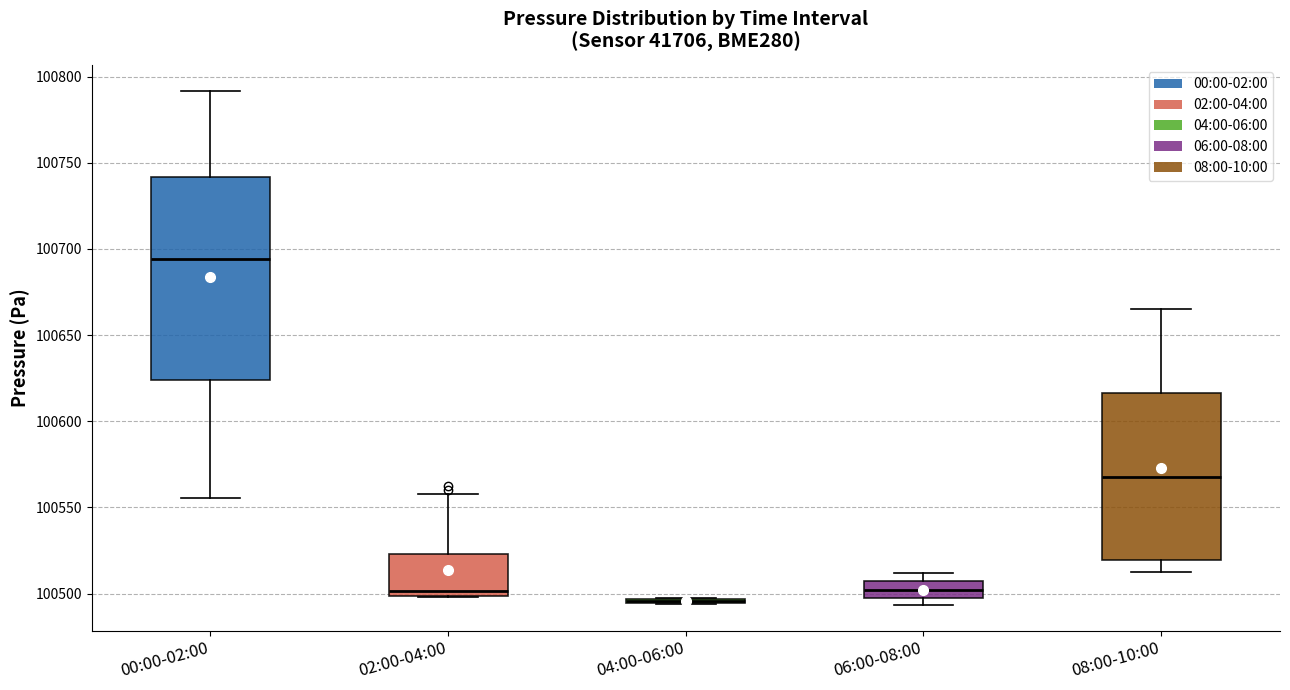

Where does the upper whisker of the box for 02:00-04:00 end on the y-axis? The values are not printed on the chart, so give them approximately, as read against the axis.

100560